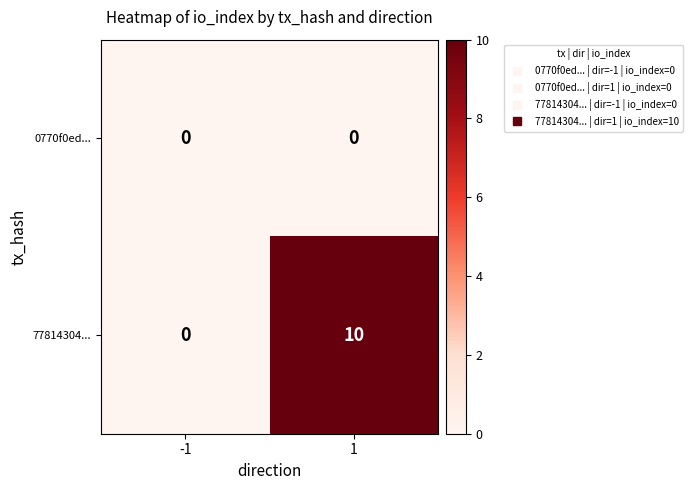

Is the value of 0770f0ed... at -1 greater than the value of 77814304... at 1?

No